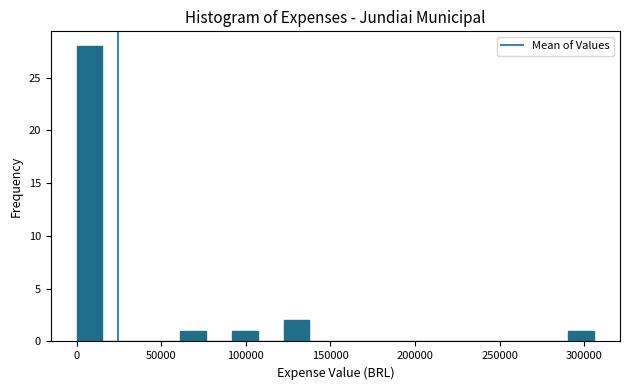

Read against the x-axis, roughly where is the centre of the tallest bar?

10000